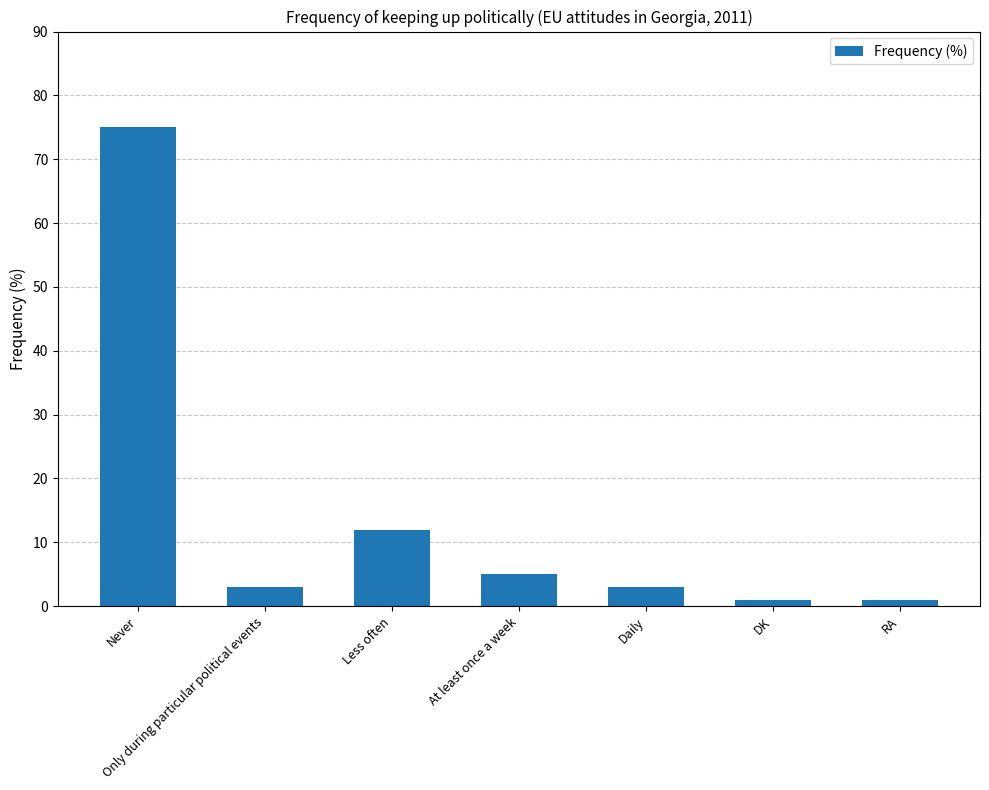

Reading left to right, what are all the values shown in this chart?

75	3	12	5	3	1	1